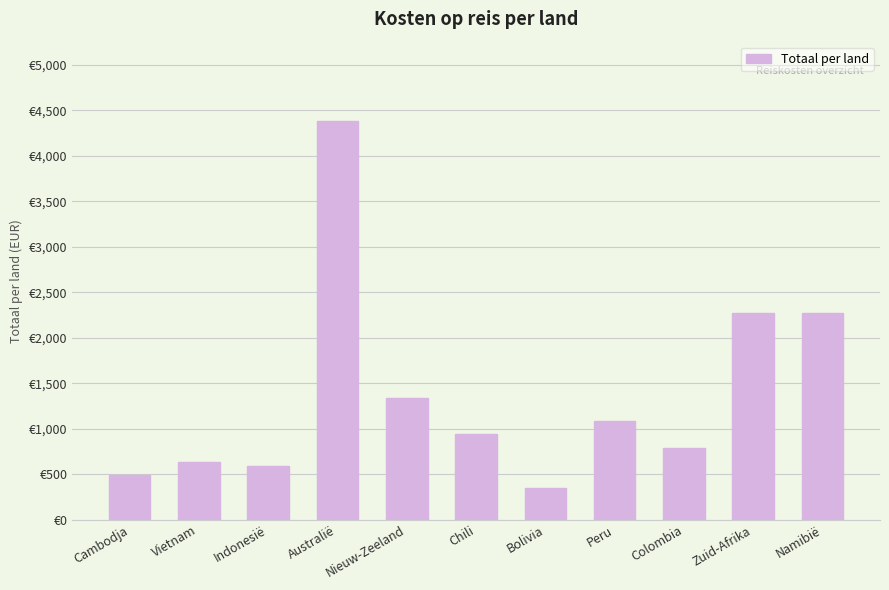

How many data points are less than 945?

5